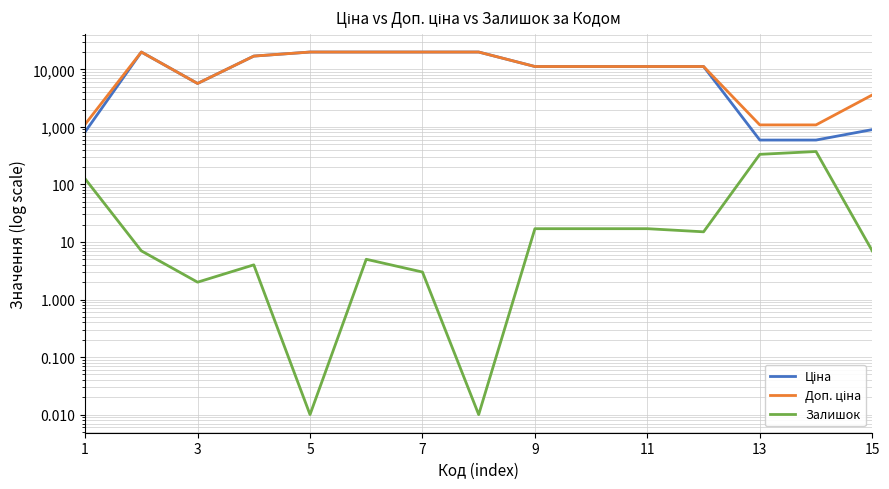

How many data points in Залишок are less than 7?

6